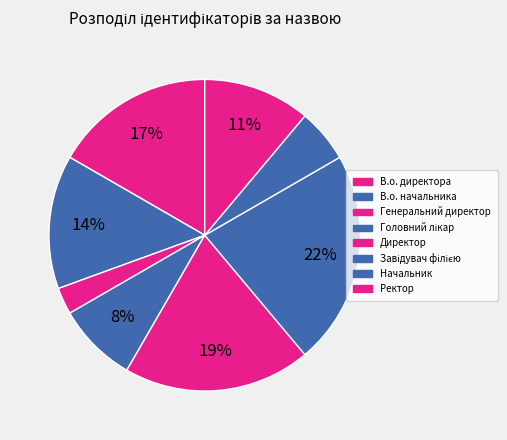

Count the number of slices in the pie.

8